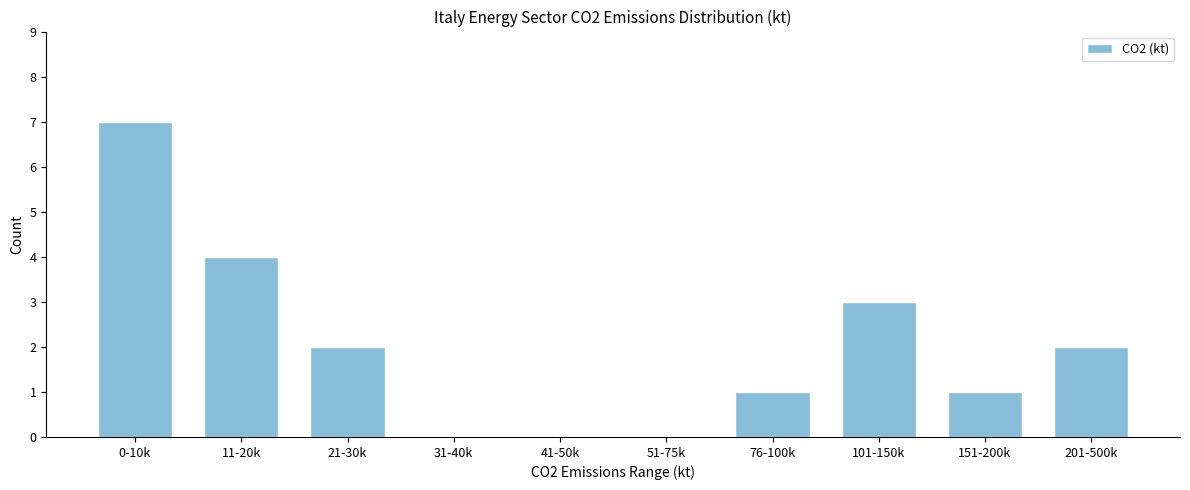

Reading right to left, list all the values displayed in this chart.

201-500k=2	151-200k=1	101-150k=3	76-100k=1	51-75k=0	41-50k=0	31-40k=0	21-30k=2	11-20k=4	0-10k=7